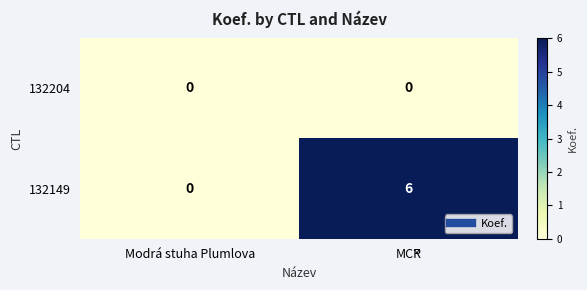

At which category is the sum across all series the highest?

MČR